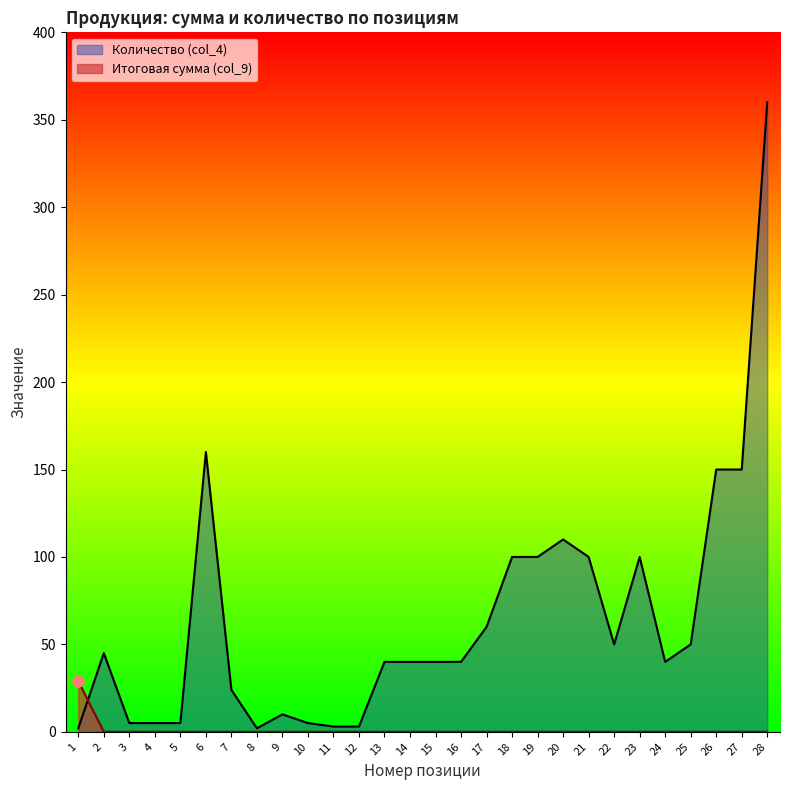

How many categories are shown in the chart?

28